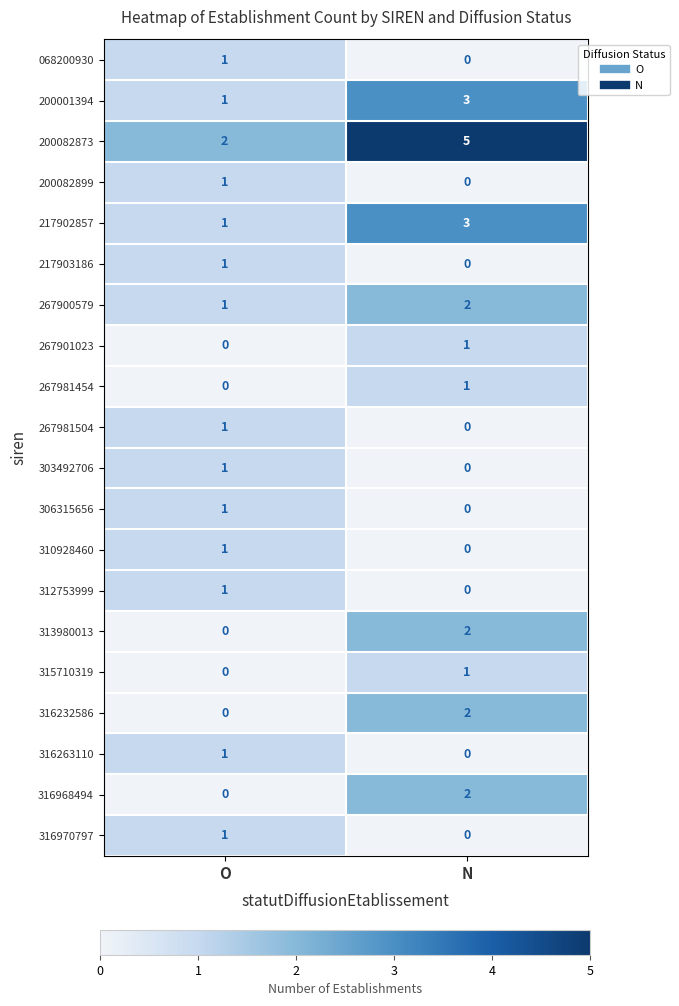

Where is 316263110 nearest to the value 0?

N